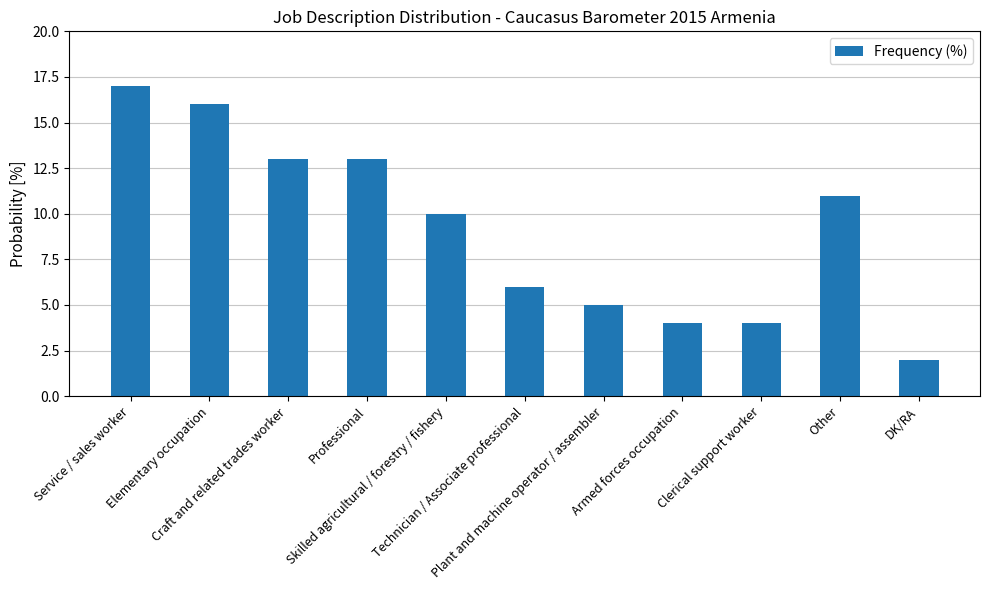

Between Armed forces occupation and Plant and machine operator / assembler, which is larger?

Plant and machine operator / assembler